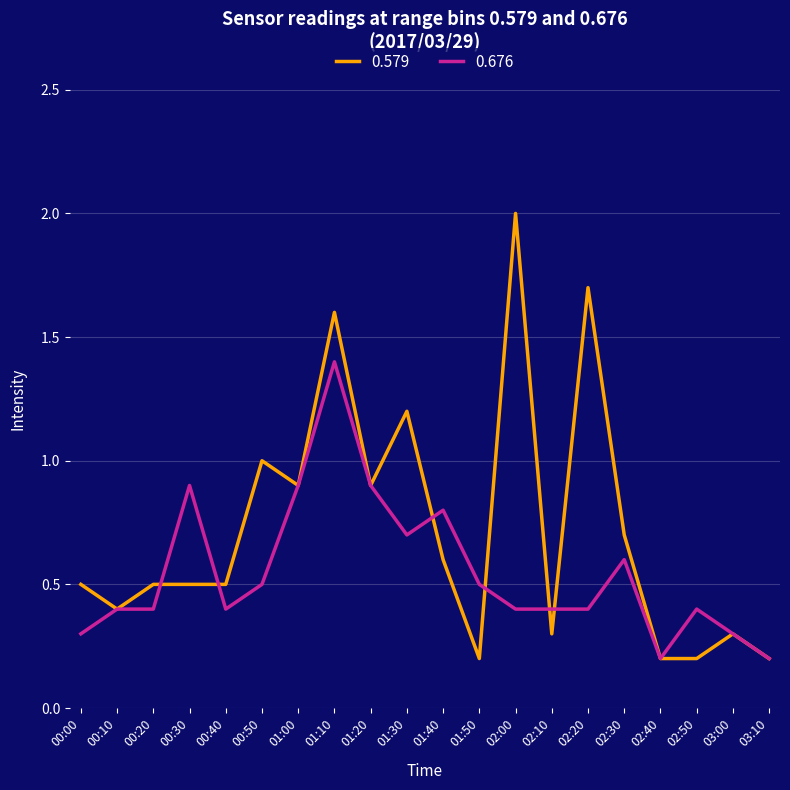

What is the maximum value for 0.579?

2.0